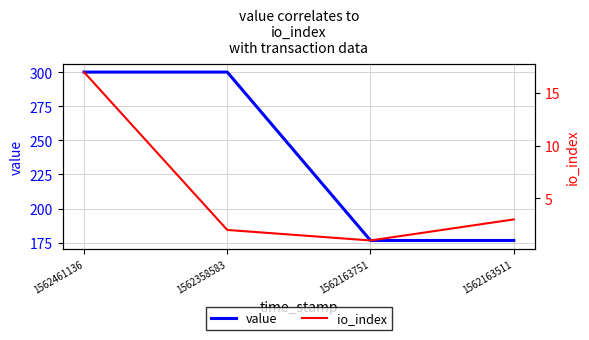

What is the difference between the maximum and minimum values in the io_index series?

16.0